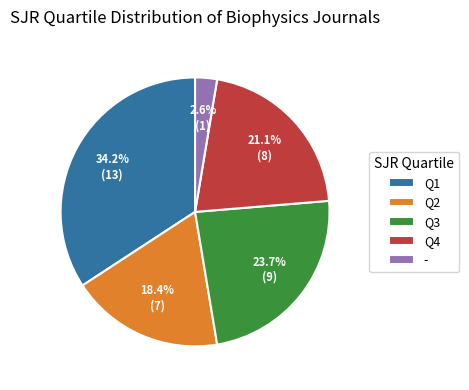

Does Q3 represent more than half of the total?

No